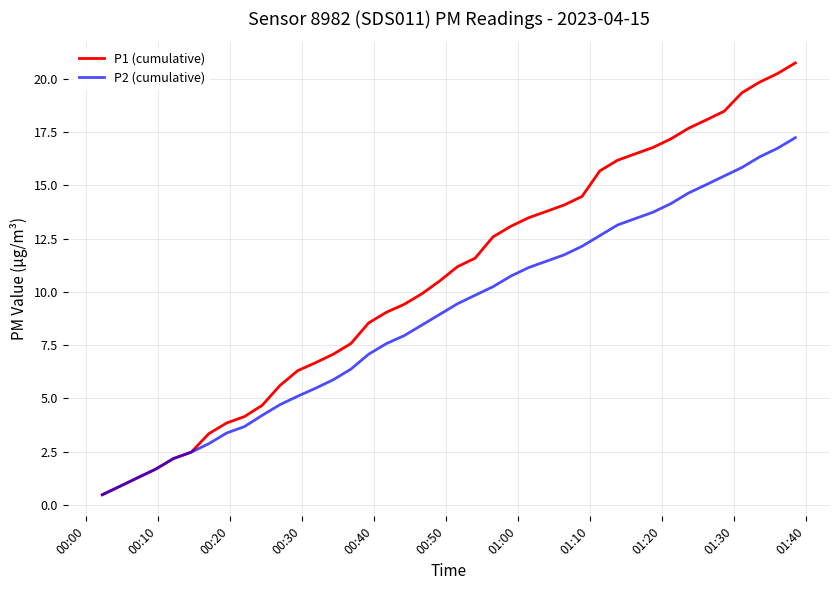

What is the minimum value for P2 (cumulative)?

0.5